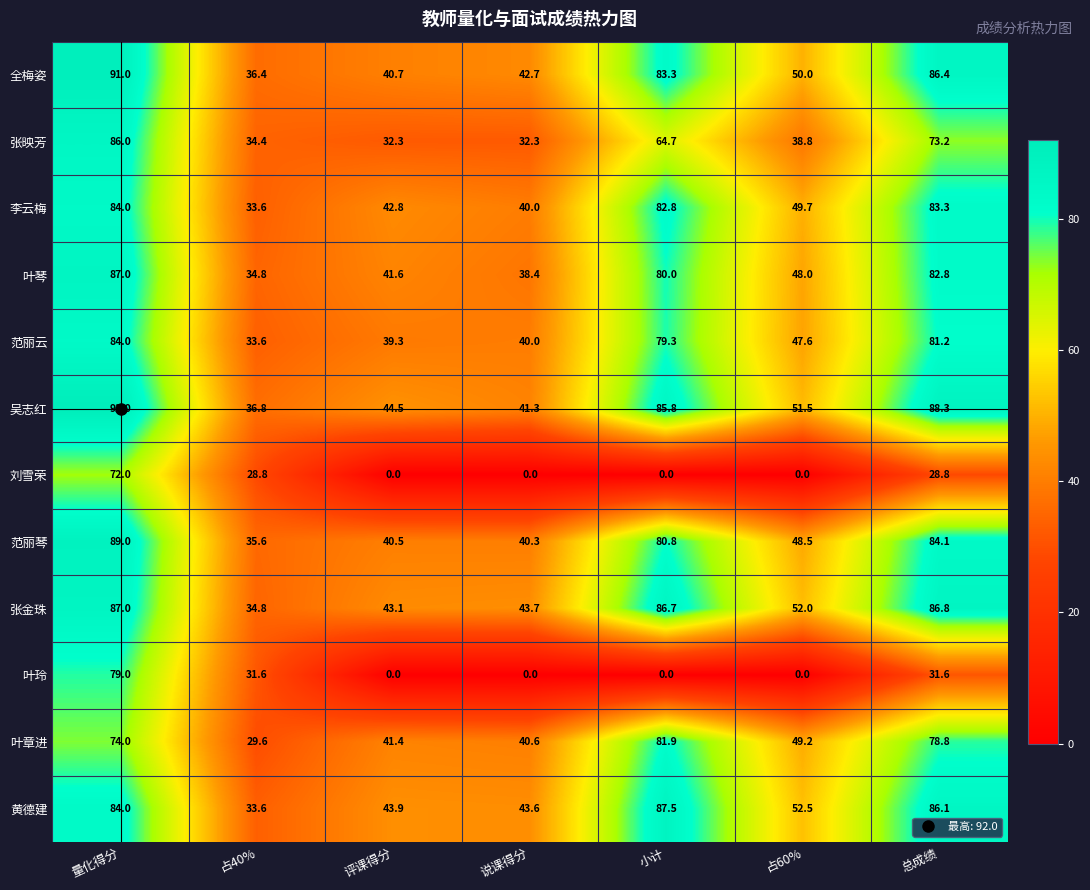

Count the number of data series in this chart.

12